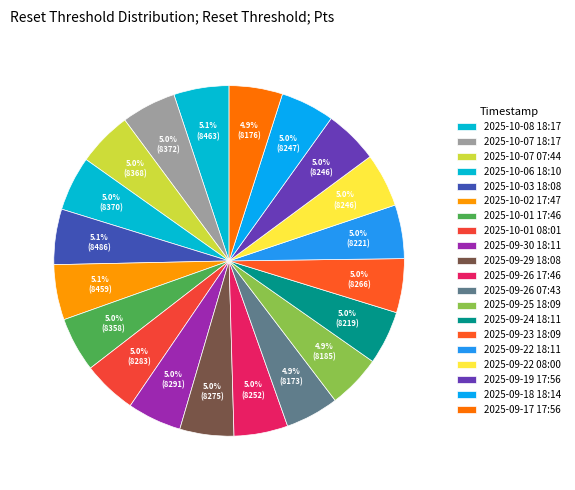

Is it true that 2025-09-19 17:56 is 5% of the pie?

True